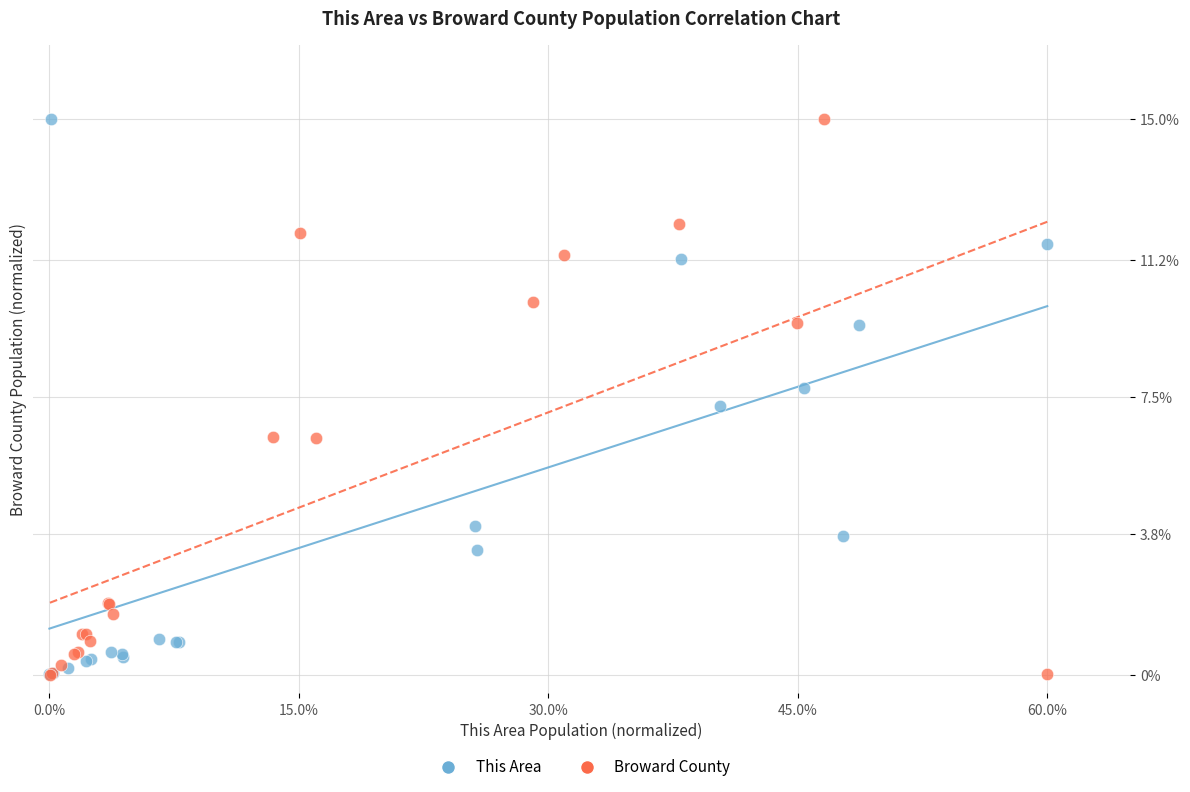

What are all the series names shown in the legend?

This Area, Broward County